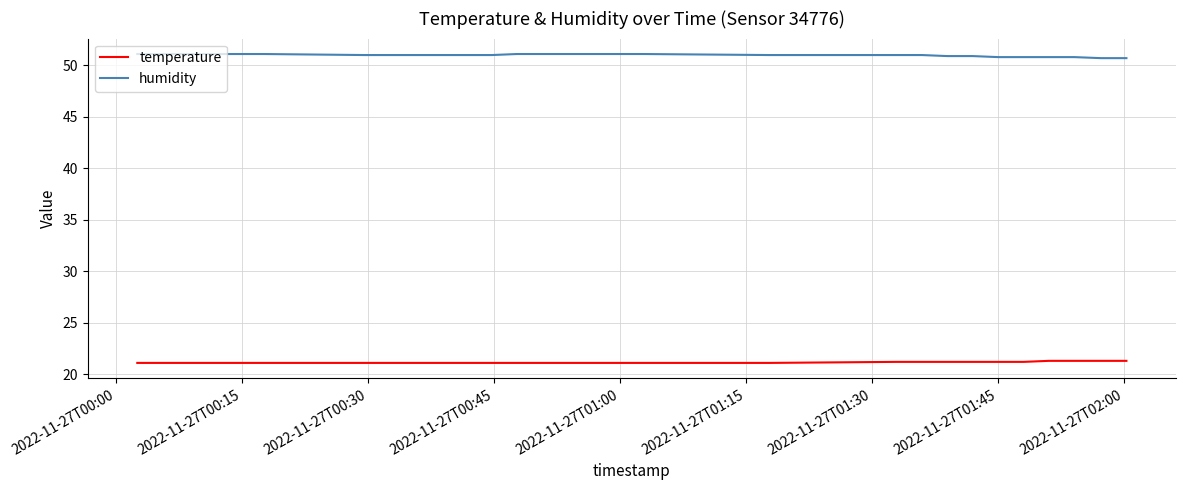

Rank the series by their maximum value, from highest to lowest.

humidity, temperature